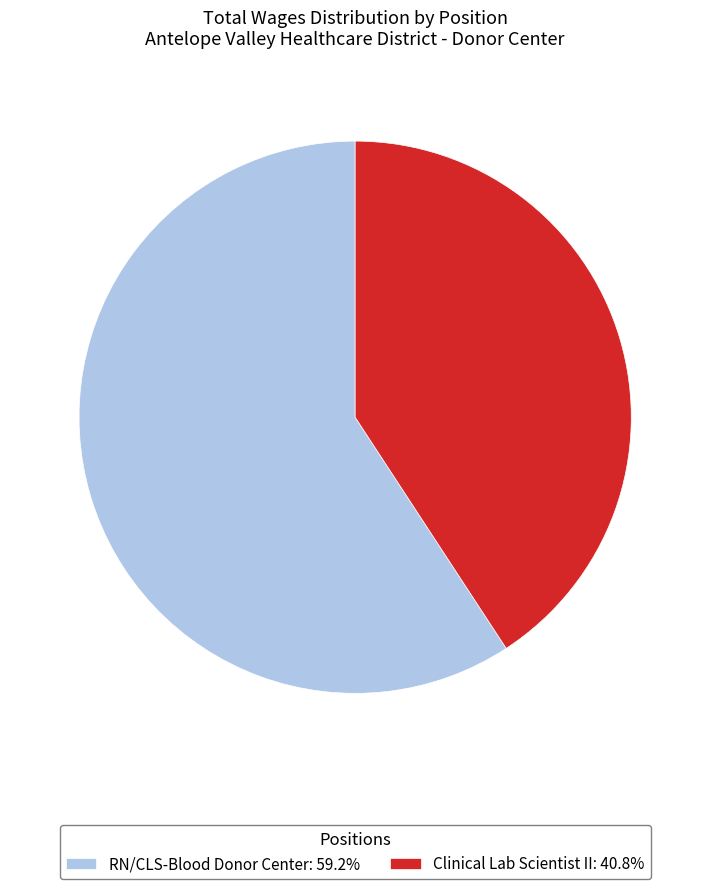

Approximately how many times larger is the value at Clinical Lab Scientist II: 40.8% compared to RN/CLS-Blood Donor Center: 59.2%?

0.7